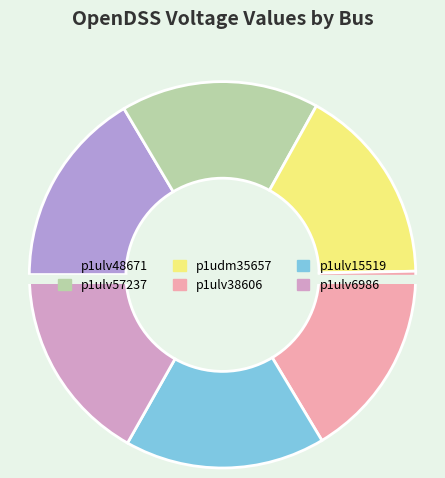

How many segments does this pie chart have?

6